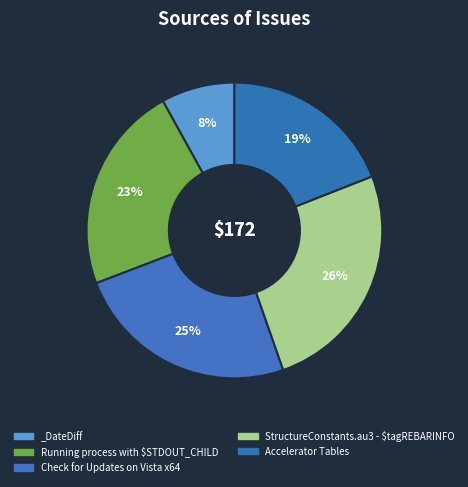

Count the number of slices in the pie.

5